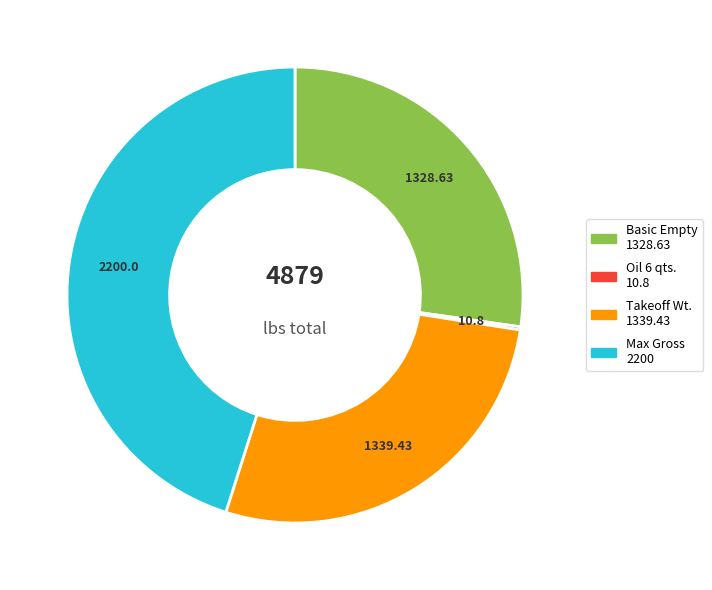

Is there a majority slice in this chart?

No